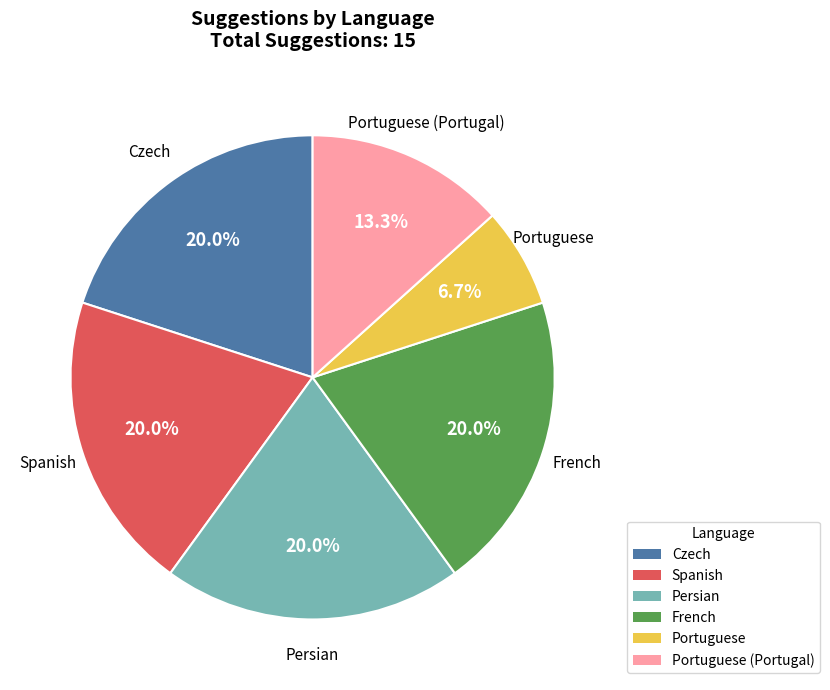

To the nearest percent, what portion does Persian represent?

20%